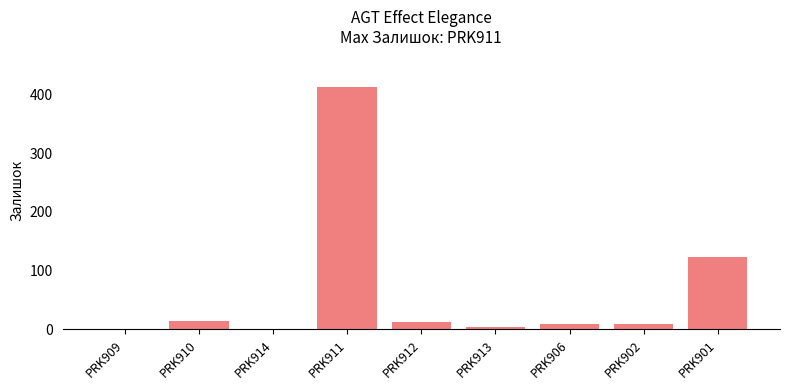

What is the ratio of the value at PRK911 to the value at PRK901?

3.3